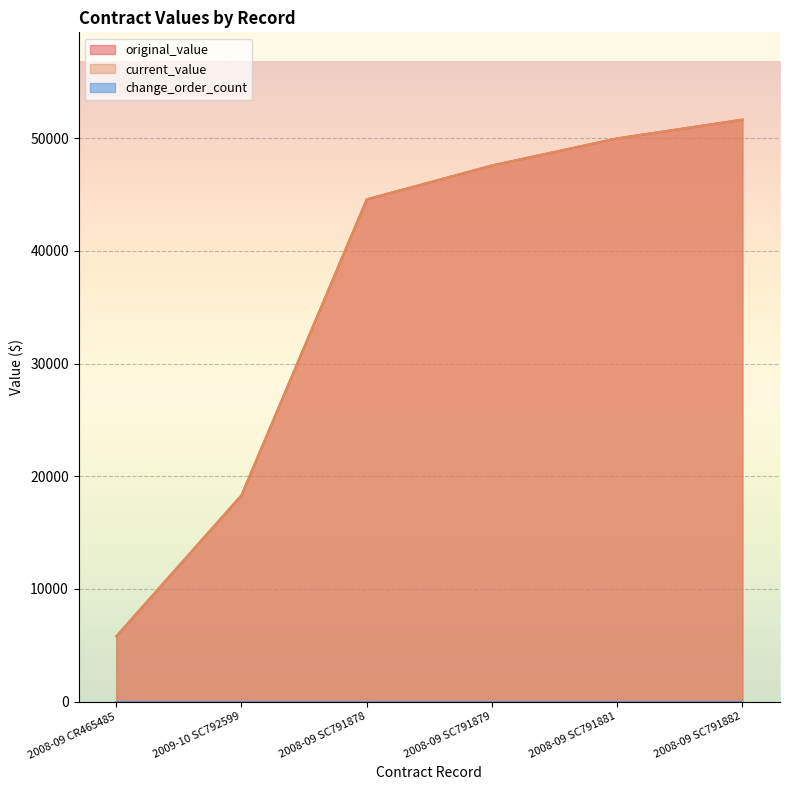

How many values in the original_value series are below 47571?

3